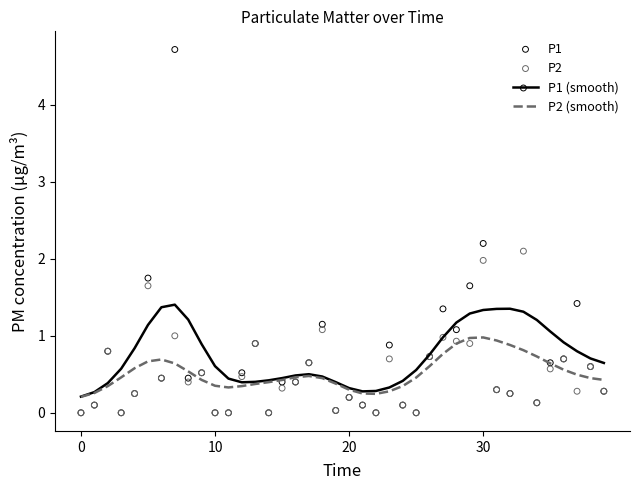

Which series has the largest total across all categories?

P1 (smooth)